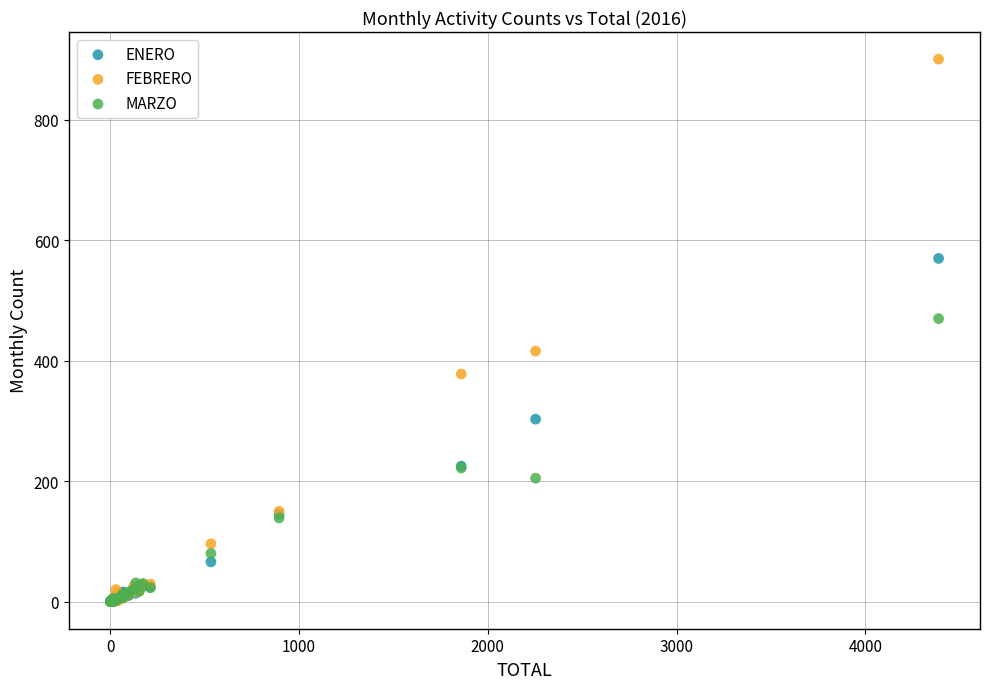

Across all series, what Y value is closest to 450?

470